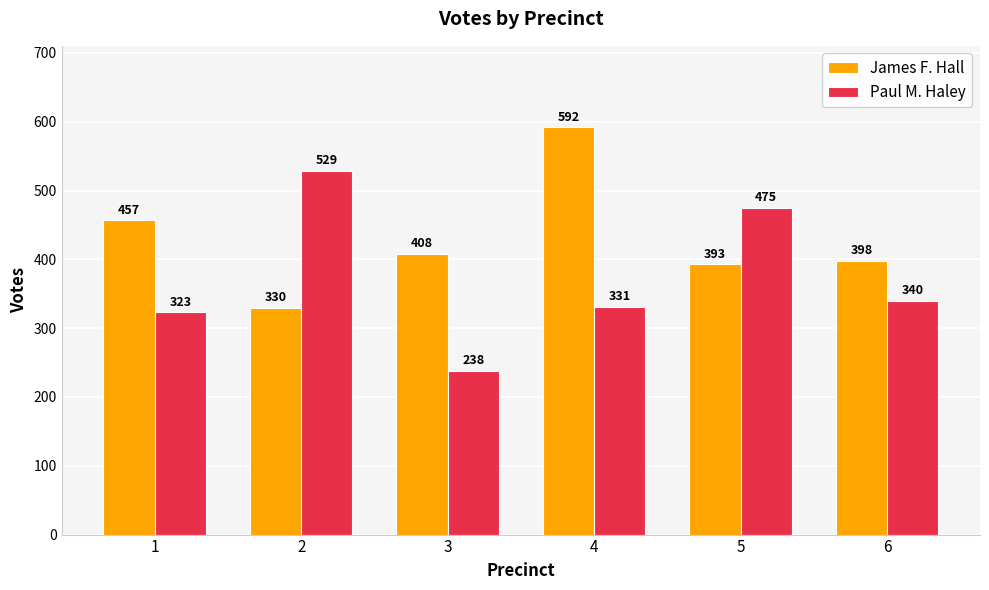

List the labels in order of James F. Hall value, smallest first.

2, 5, 6, 3, 1, 4